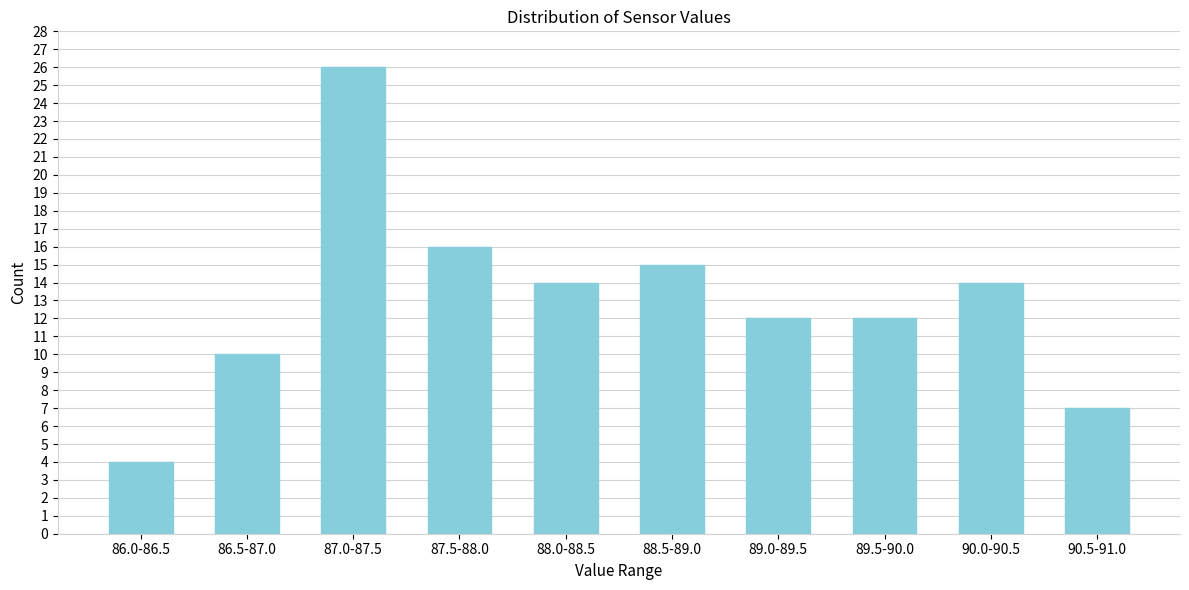

Reading left to right, extract all data points from this chart.

4	10	26	16	14	15	12	12	14	7